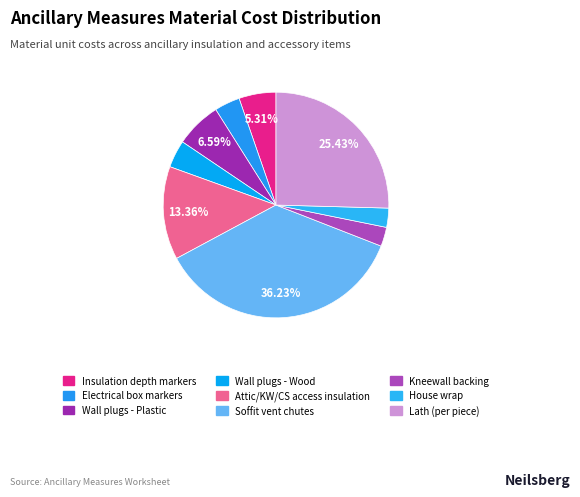

Count the number of slices in the pie.

9